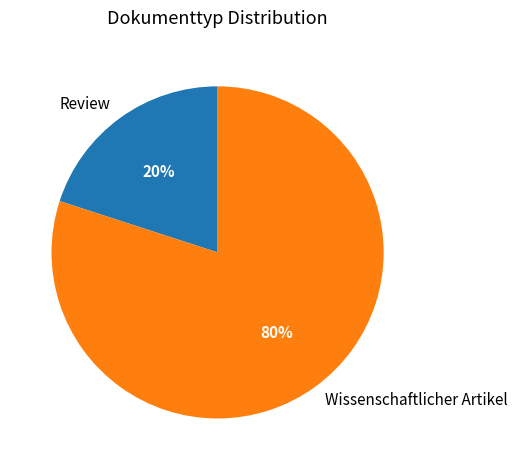

What percentage is the Review slice, to the nearest percent?

20%